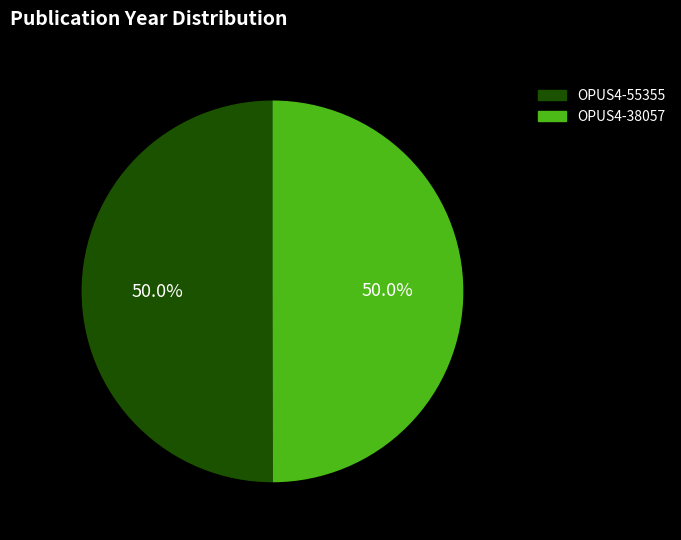

What is the total percentage of OPUS4-55355 and OPUS4-38057?

100.0%